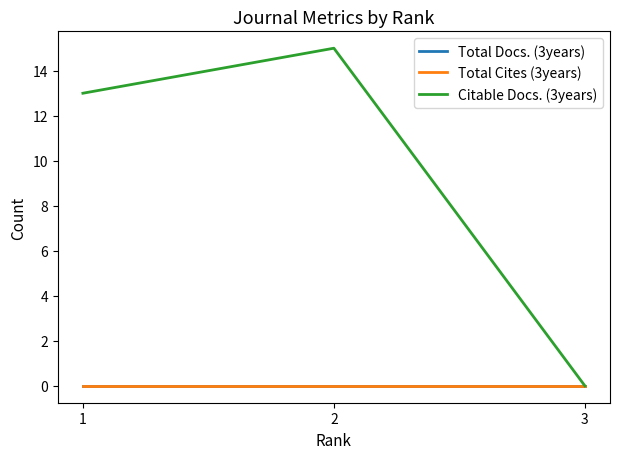

How many lines are shown in the chart?

3